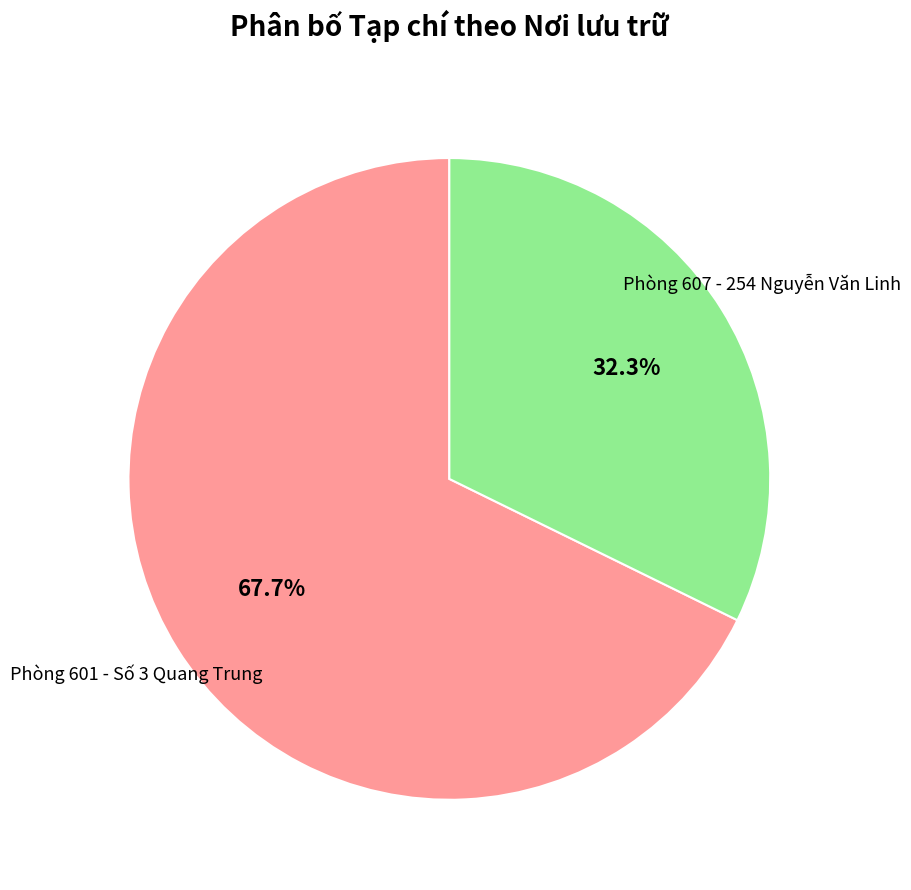

Does any single category account for the majority?

Yes